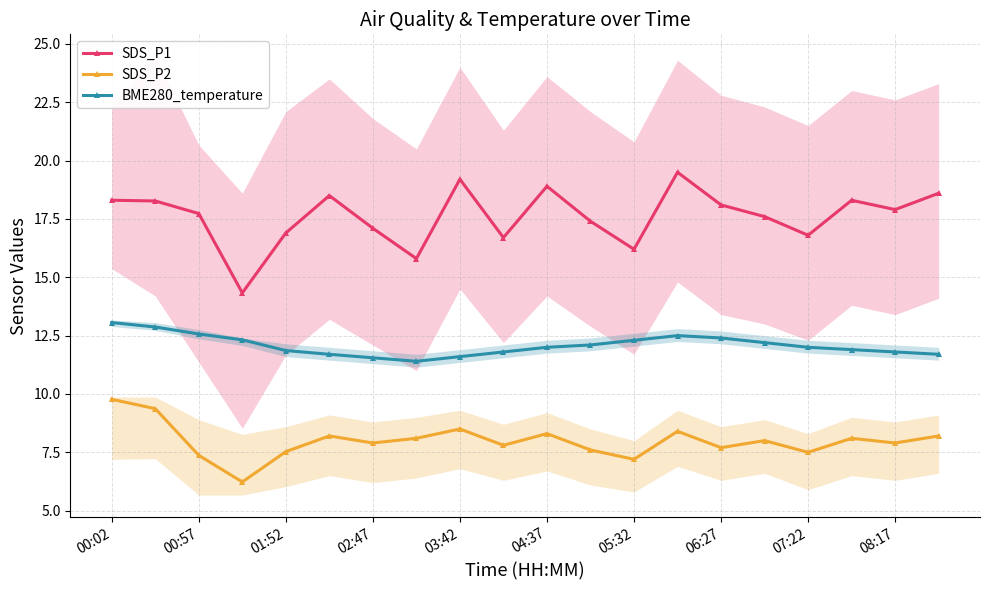

Does the chart have visible grid lines?

Yes